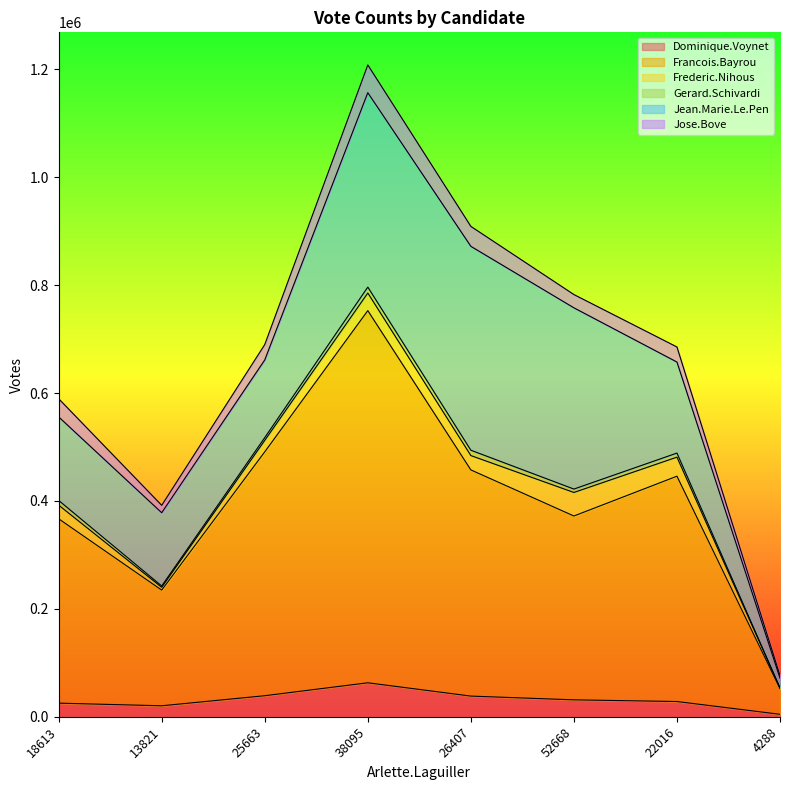

At how many categories does at least one series exceed 568422?

1